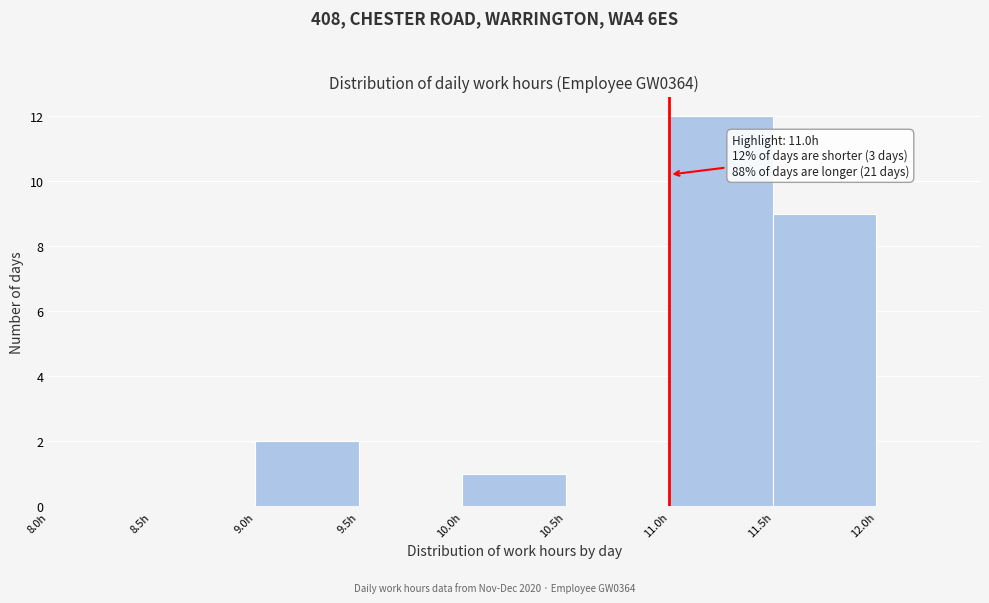

Over which range of the x-axis is the bar tallest?

11.0 to 11.5